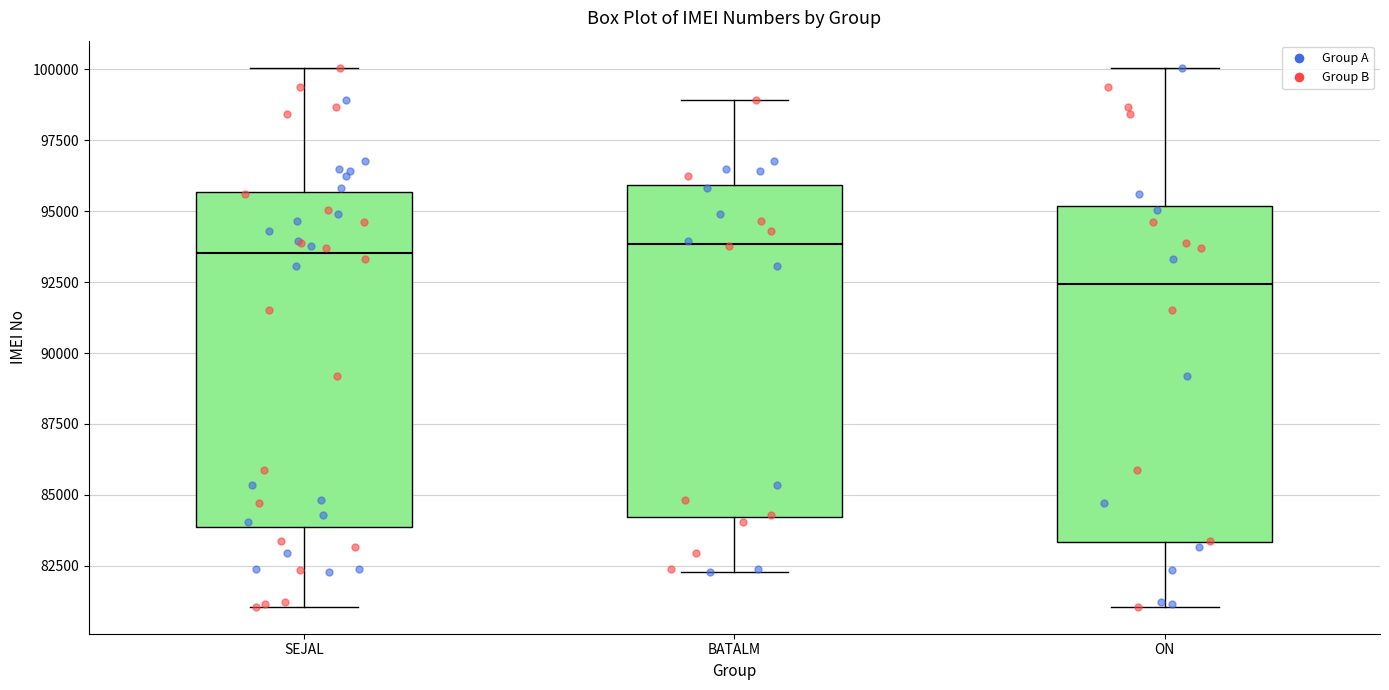

Where does the lower whisker of the box for BATALM end on the y-axis? The values are not printed on the chart, so give them approximately, as read against the axis.

82500